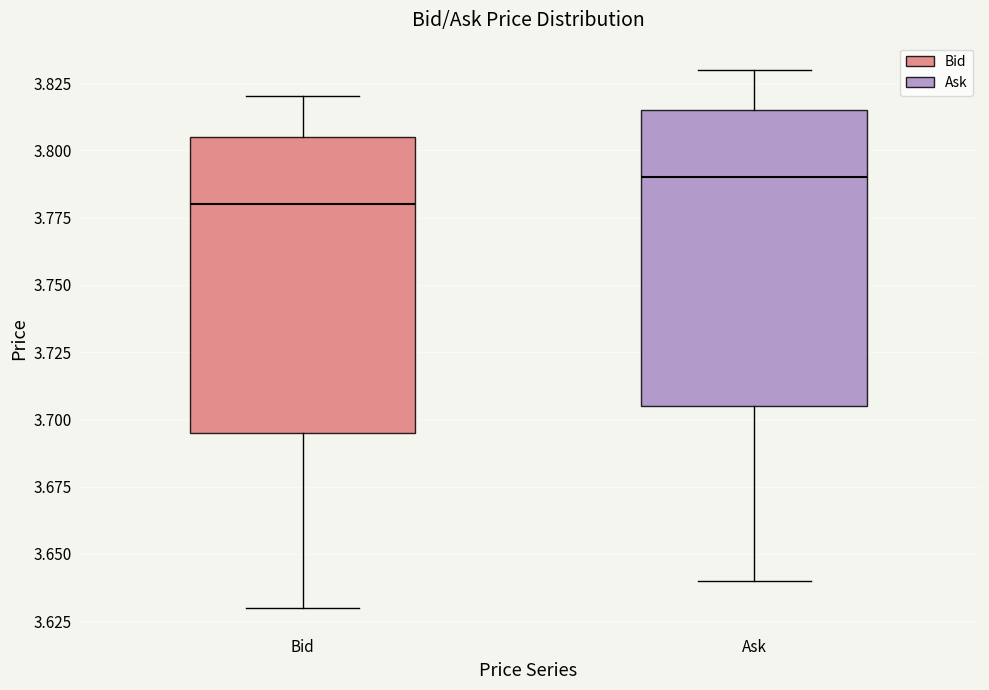

Where is the upper edge of the box for Bid on the y-axis? The values are not printed on the chart, so give them approximately, as read against the axis.

3.805